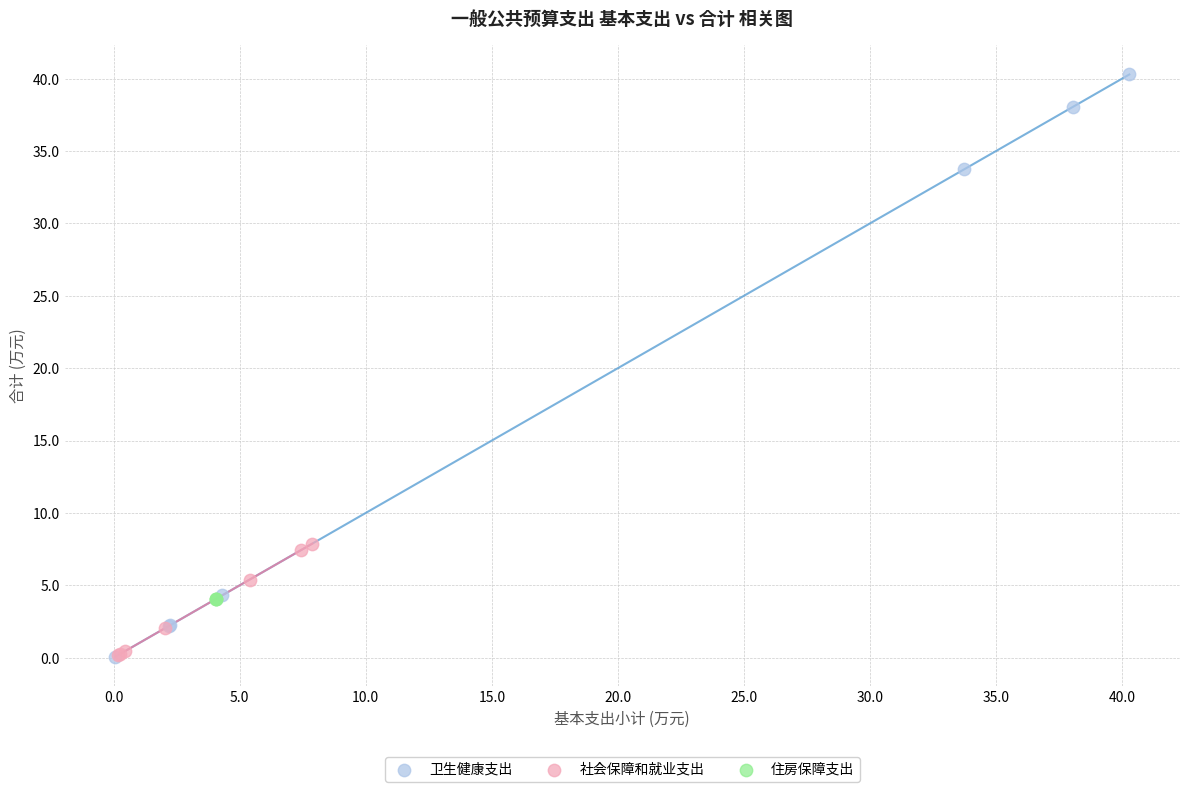

Which series reaches the maximum Y coordinate?

卫生健康支出